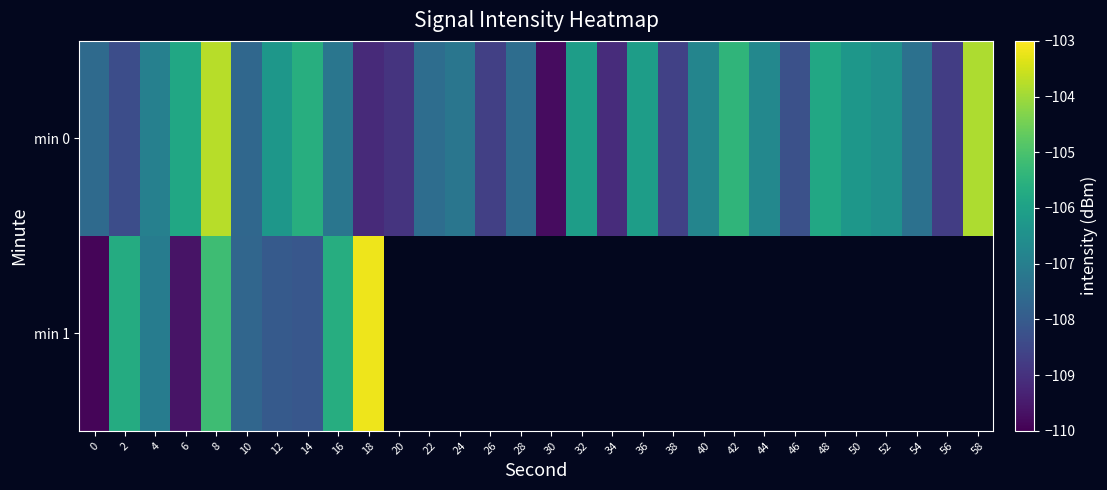

List the labels in order of min 1 value, smallest first.

0, 6, 14, 12, 10, 4, 2, 16, 8, 18, 20, 22, 24, 26, 28, 30, 32, 34, 36, 38, 40, 42, 44, 46, 48, 50, 52, 54, 56, 58